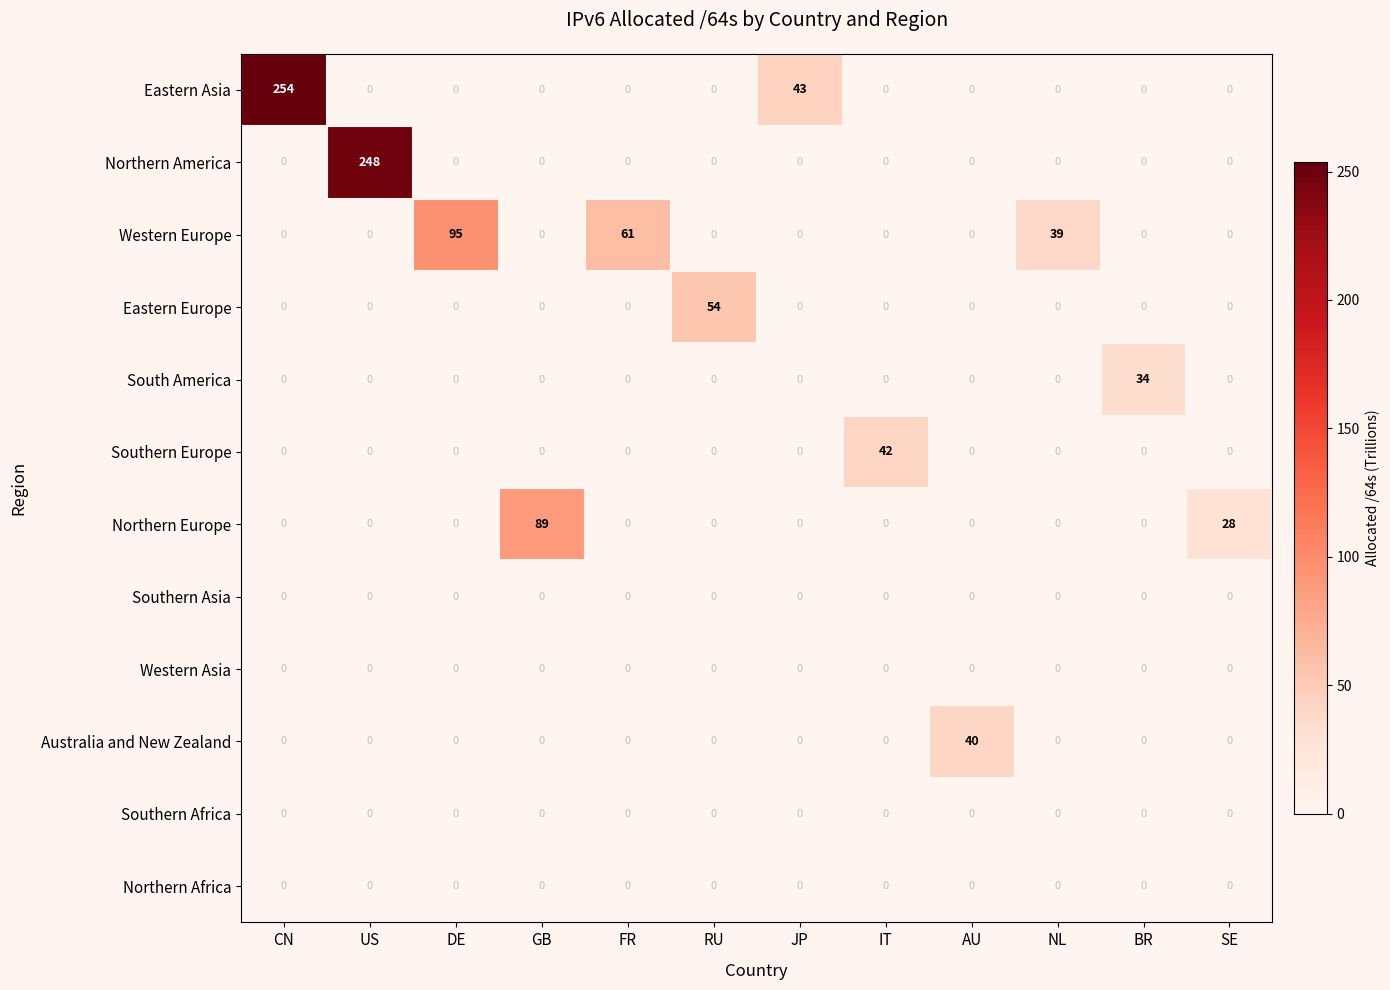

At how many categories does at least one series exceed 144?

2